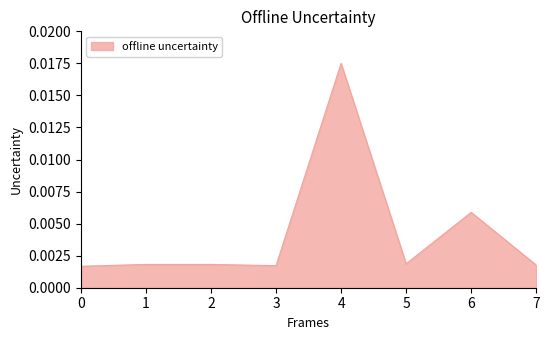

Which label corresponds to the largest value in the chart?

4